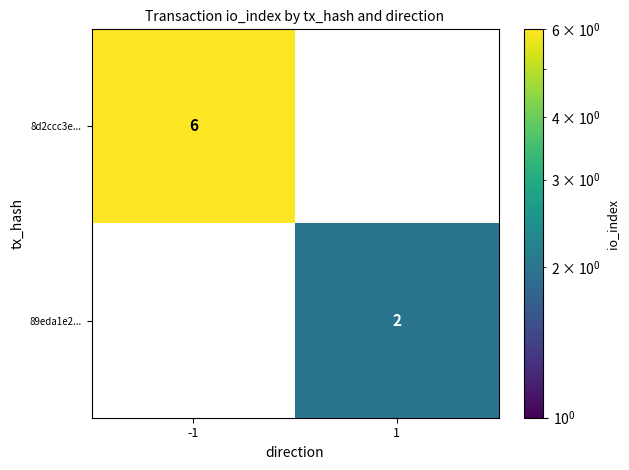

The 89eda1e2... series shows 2 at 1. True or false?

True